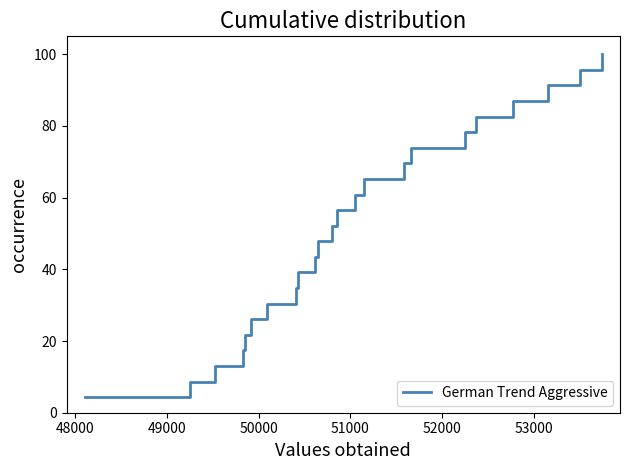

What is the smallest value displayed?

4.3